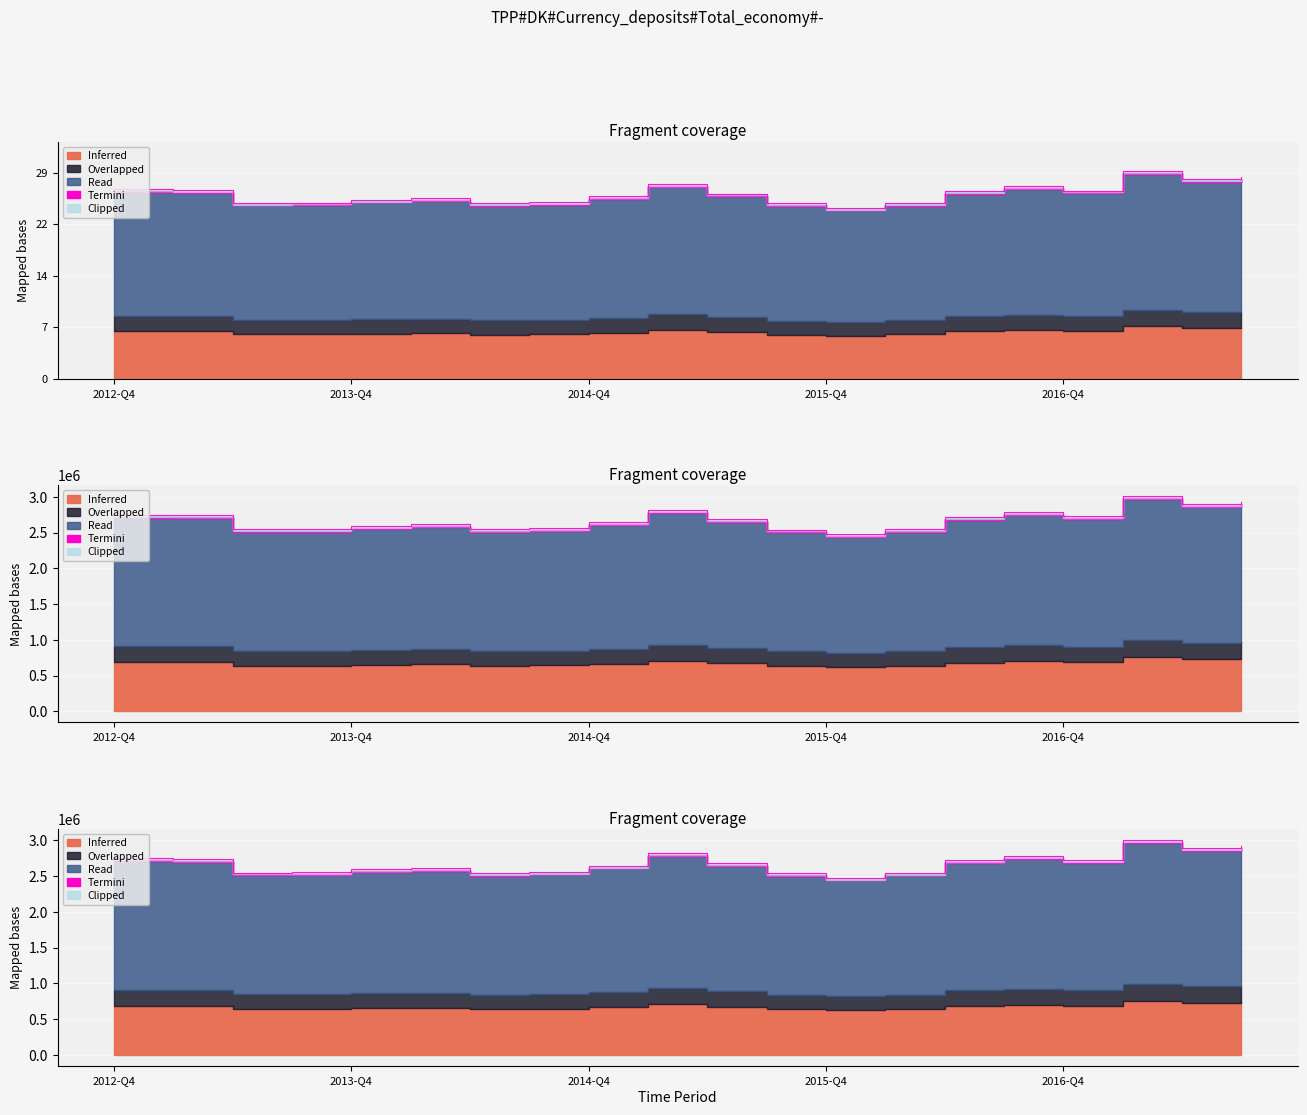

What is the label of the 10th point from the right?

2015-Q2